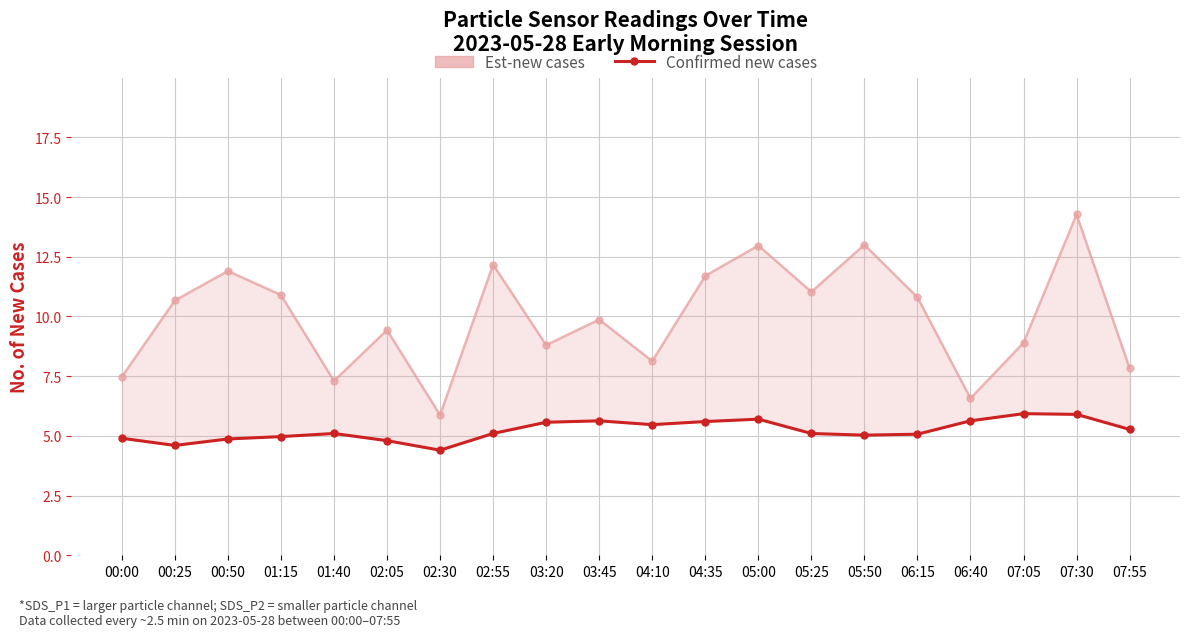

Reading right to left, what are all the values shown in this chart?

07:55=5.3	07:30=5.9	07:05=5.9	06:40=5.6	06:15=5.1	05:50=5.0	05:25=5.1	05:00=5.7	04:35=5.6	04:10=5.5	03:45=5.6	03:20=5.6	02:55=5.1	02:30=4.4	02:05=4.8	01:40=5.1	01:15=5.0	00:50=4.9	00:25=4.6	00:00=4.9